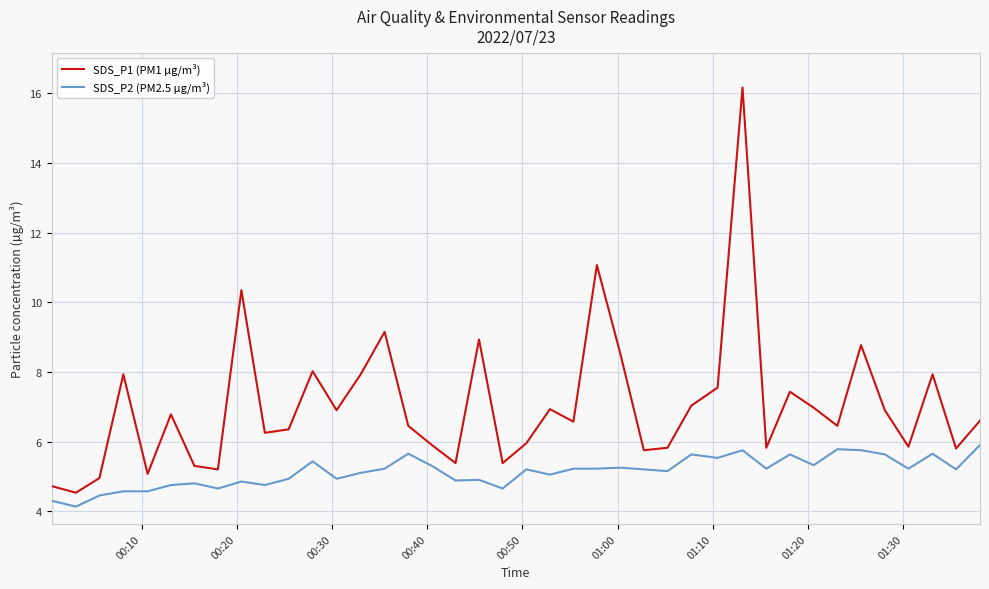

Which series has the largest range (max minus min)?

SDS_P1 (PM1 µg/m³)